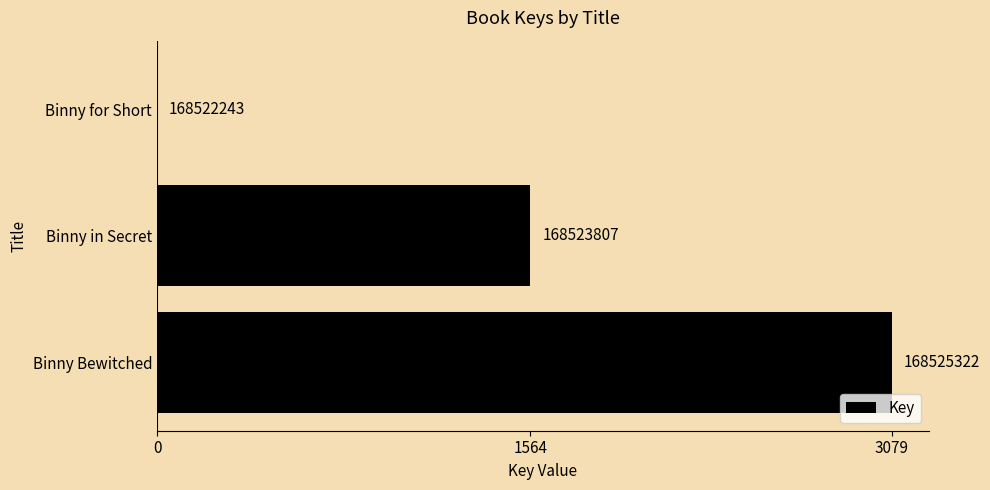

Are the bars horizontal?

Yes